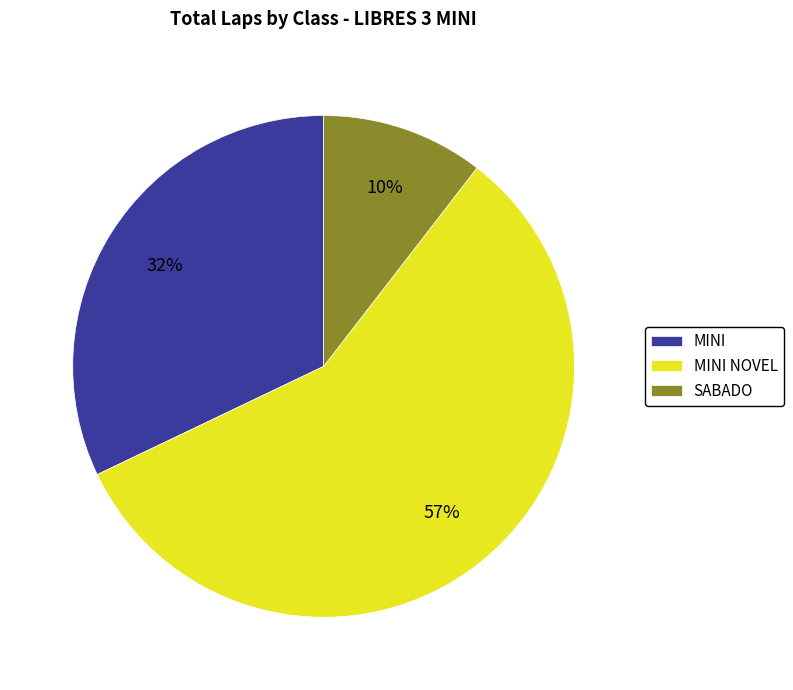

To the nearest percent, what is the average slice percentage?

33%